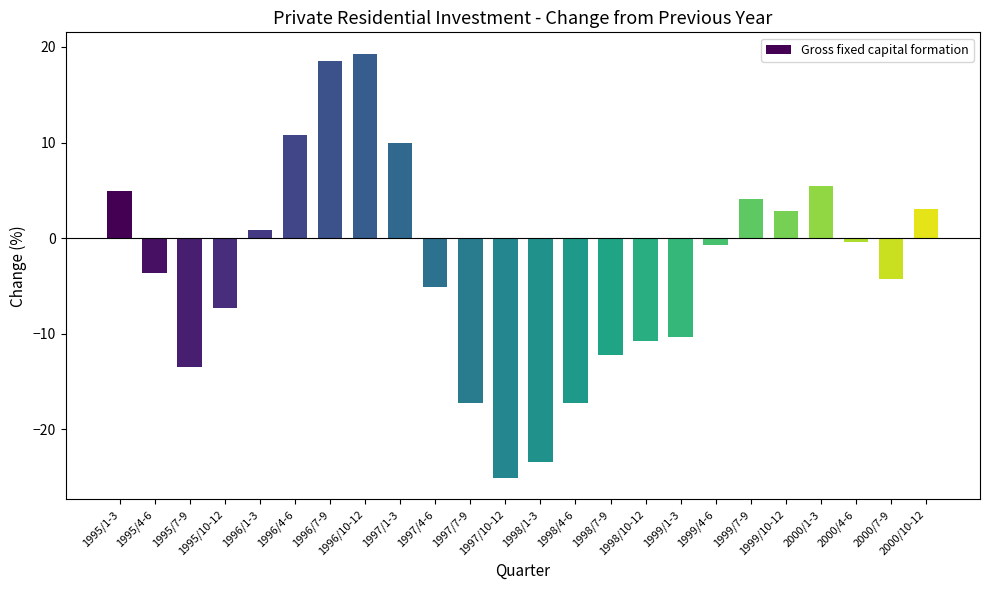

How many negative values are there?

14